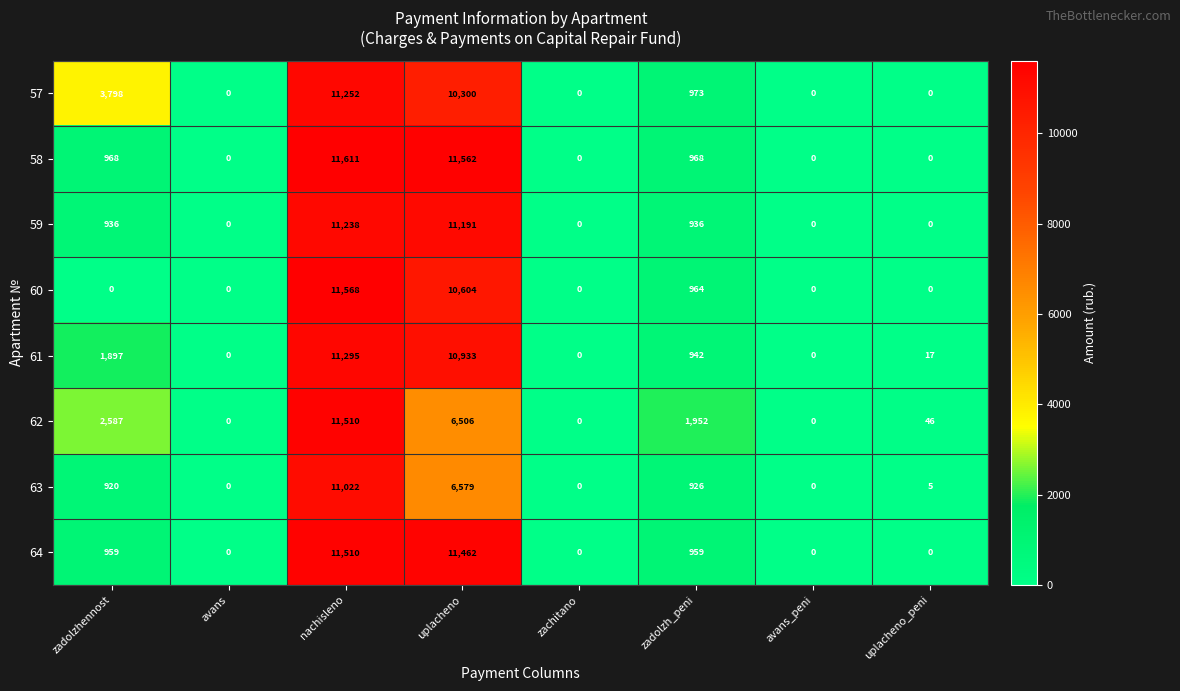

Which series has the largest total across all categories?

57